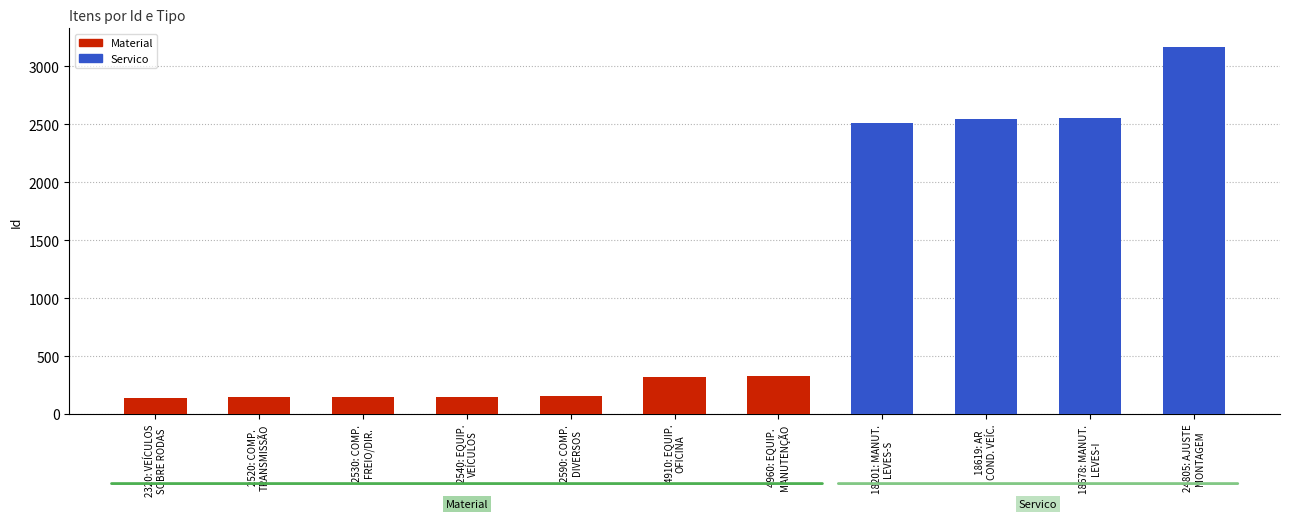

What is the sum of all values?

12174